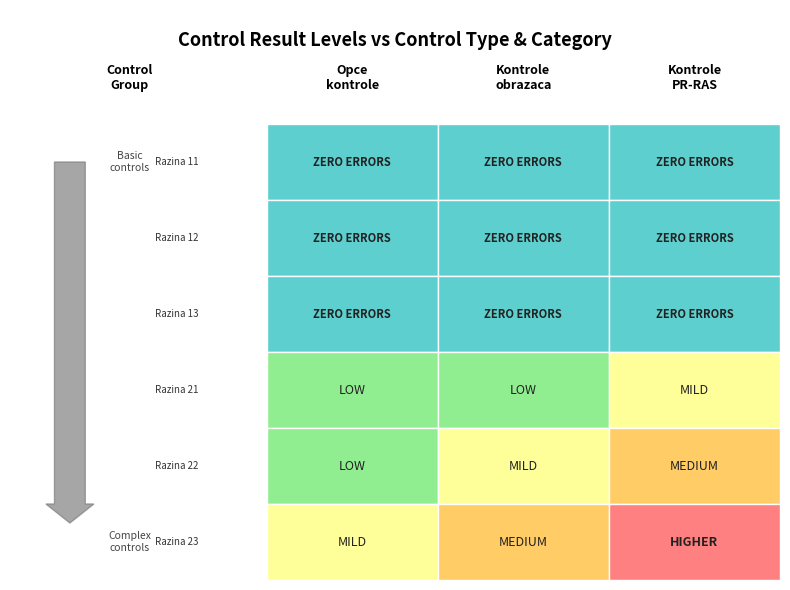

What is the sum of the Razina 21 values at 2 and 0?

3